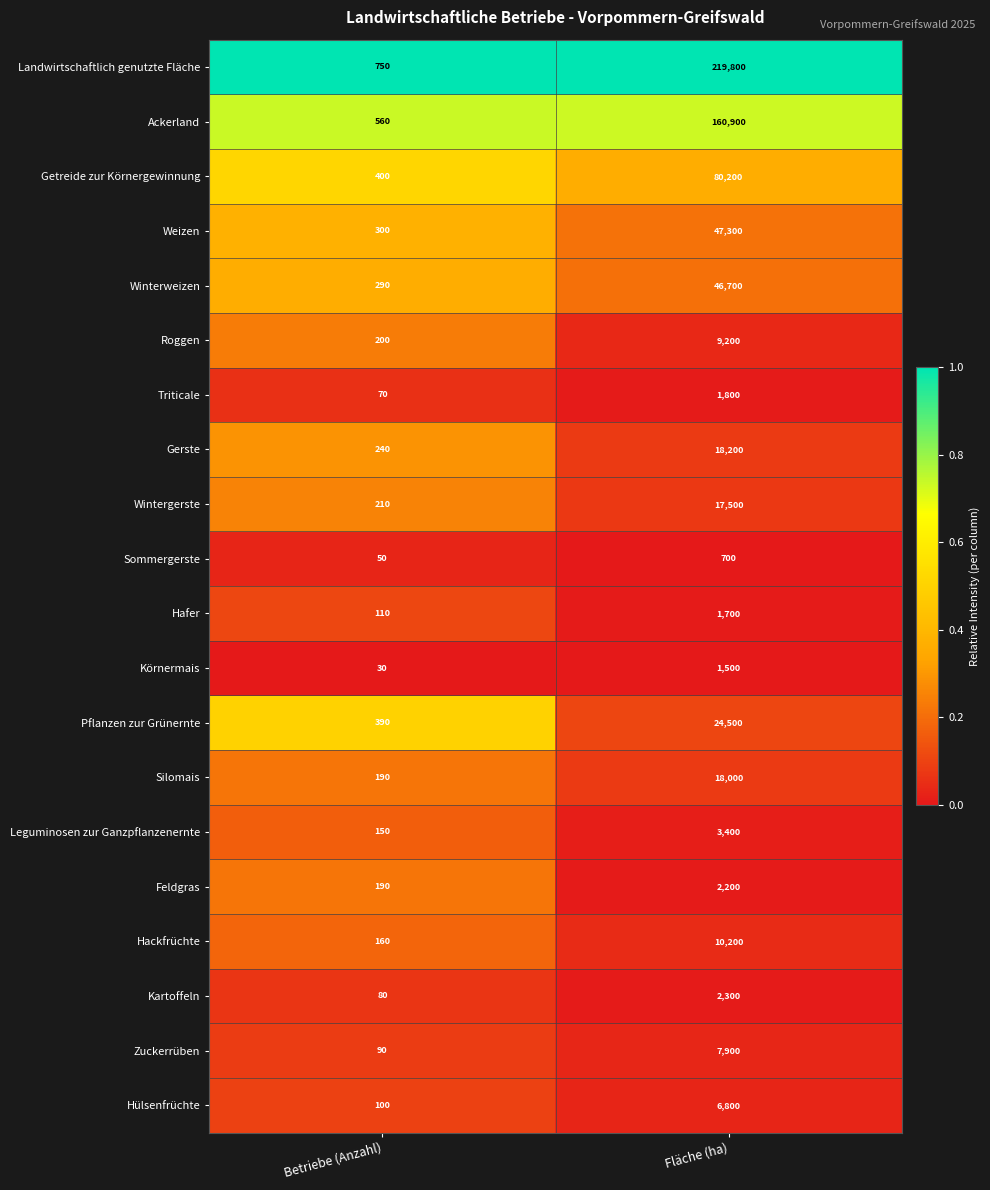

Which series has the widest spread of values?

Landwirtschaftlich genutzte Fläche